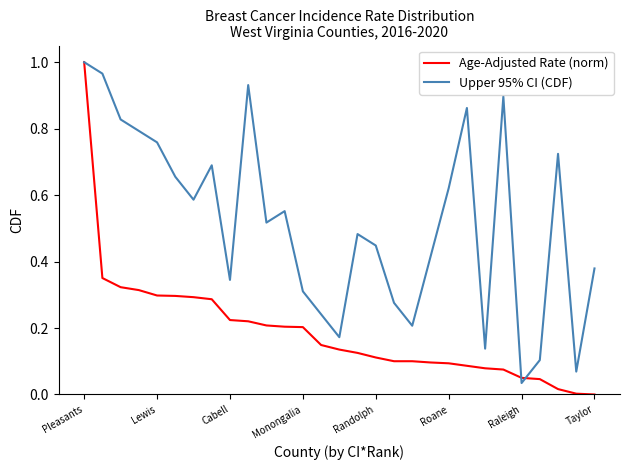

Rank the series by their average value, from lowest to highest.

Age-Adjusted Rate (norm), Upper 95% CI (CDF)